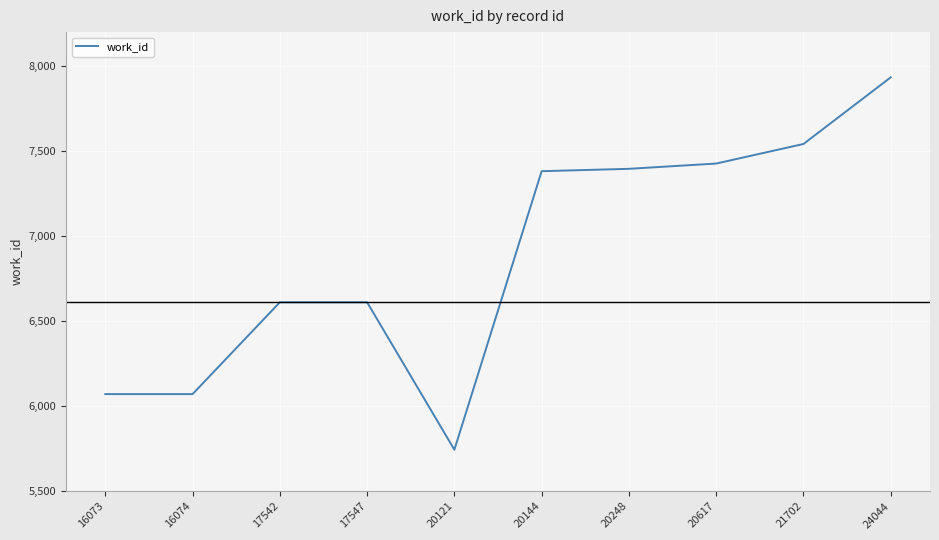

What is the average value?

6879